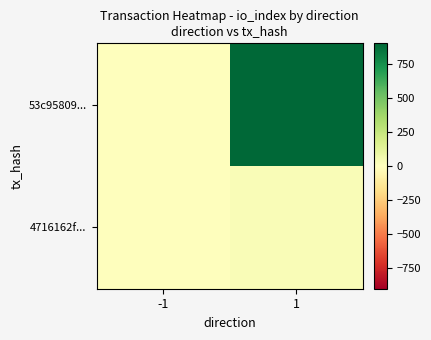

Rank the series by their maximum value, from highest to lowest.

53c95809..., 4716162f...